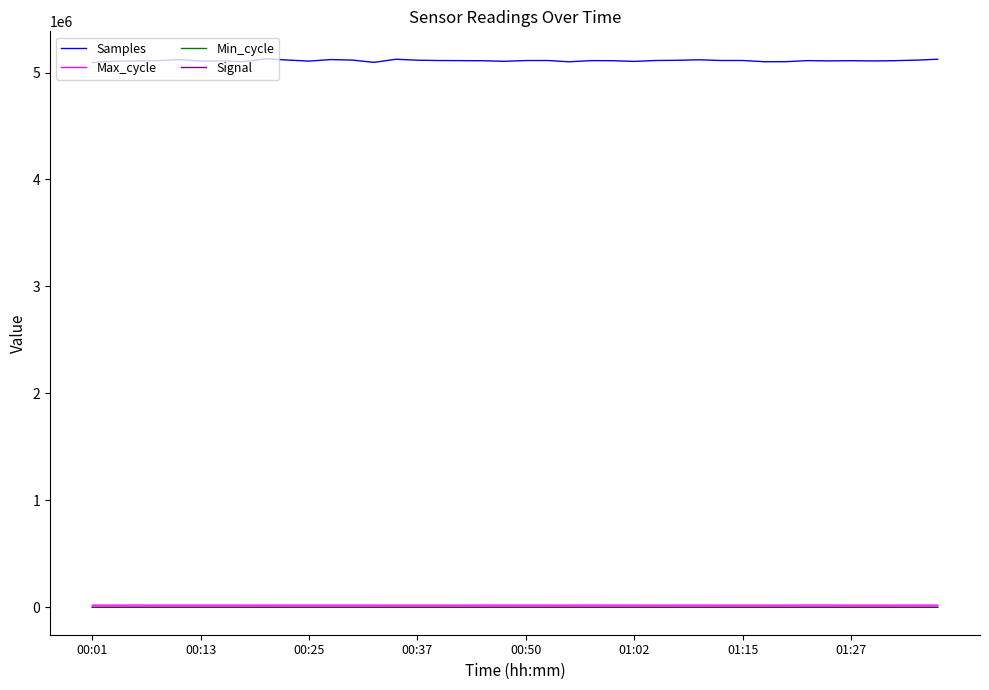

Which series has the widest spread of values?

Samples